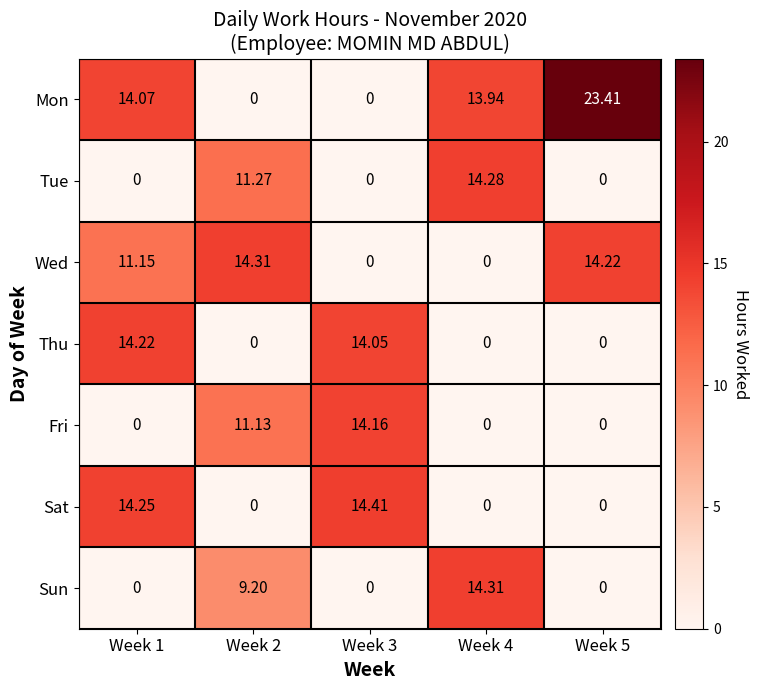

Which series changed the most between Week 1 and Week 3?

Fri